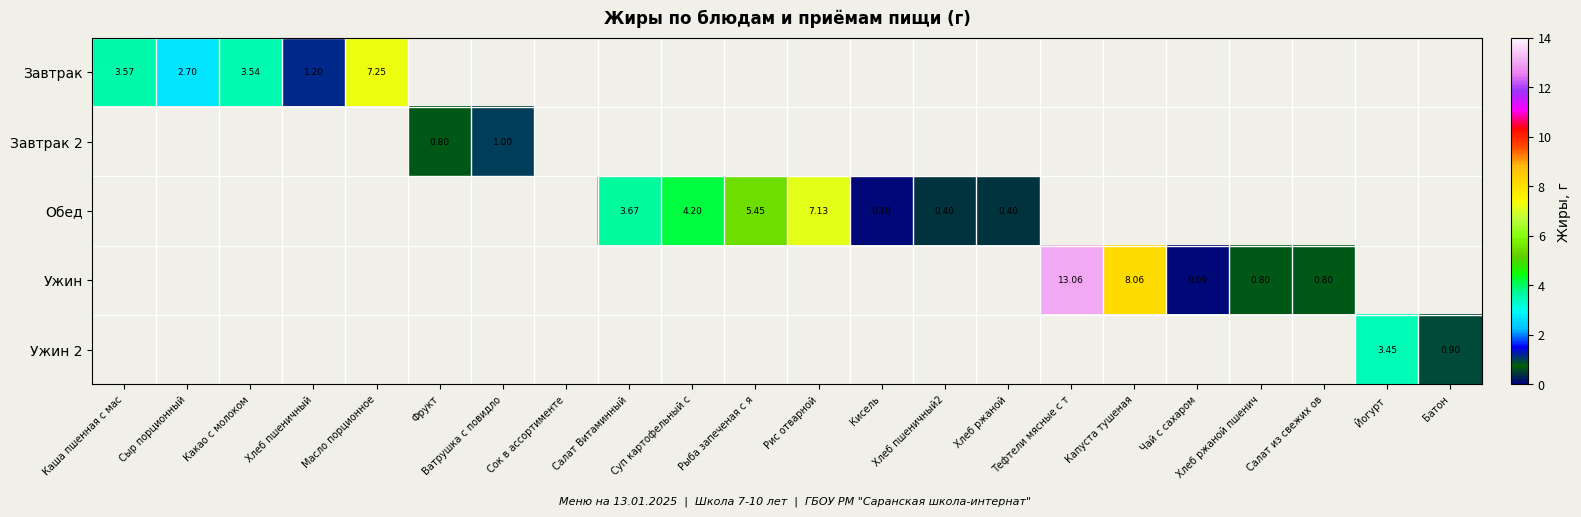

True or false: Ужин has a value of 0.5 at Хлеб ржаной пшенич.

False